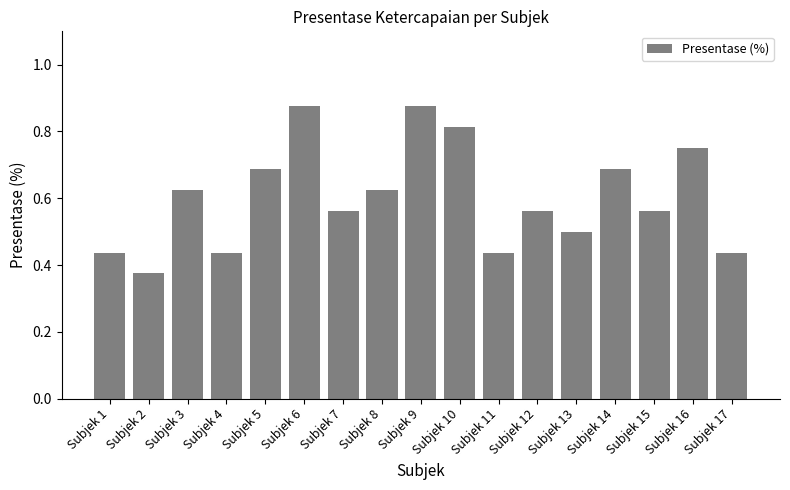

Count the values in the range 0 to 1.

17